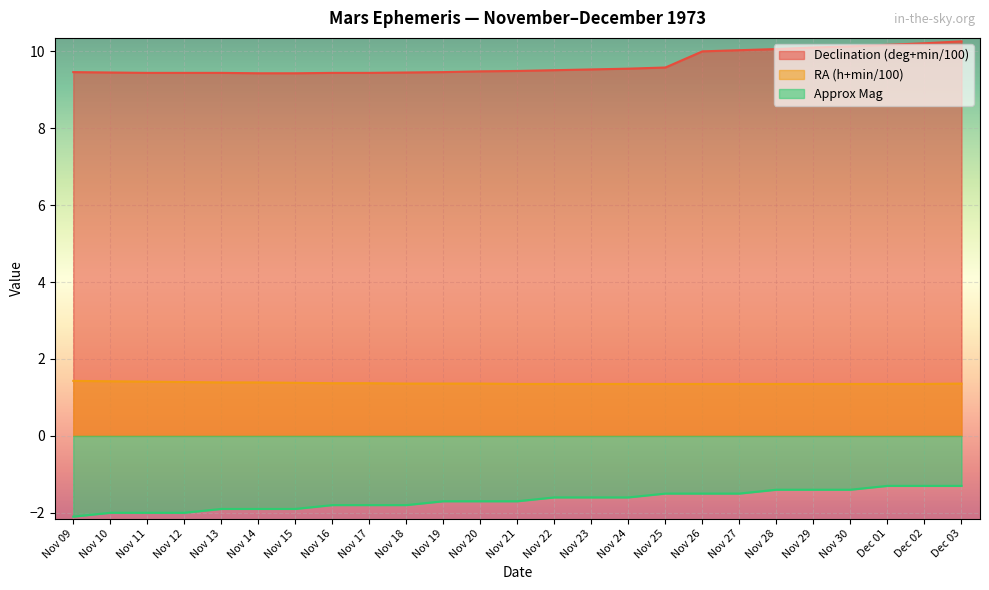

What are all the series names shown in the legend?

Declination (deg+min/100), RA (h+min/100), Approx Mag